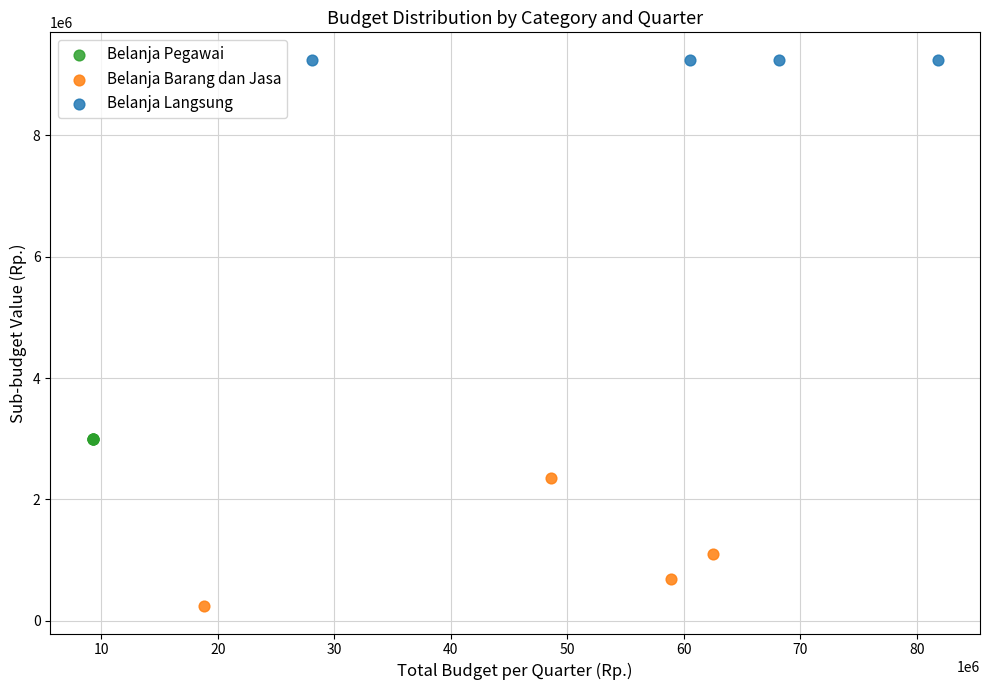

Which series reaches the maximum Y coordinate?

Belanja Langsung